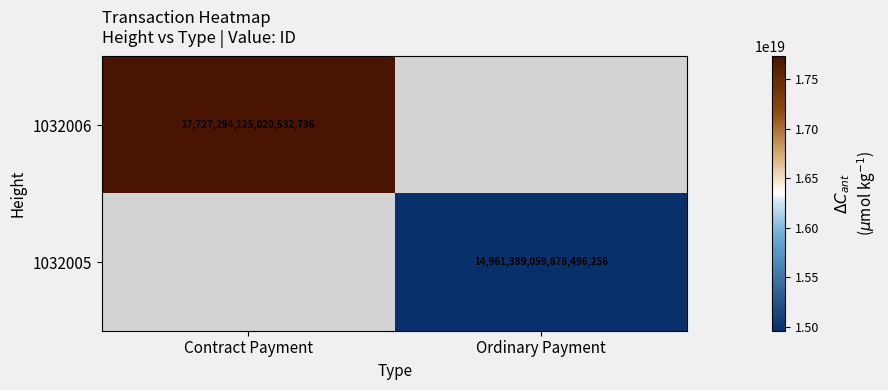

The 1032005 series shows 21158883077153783808 at Ordinary Payment. True or false?

False